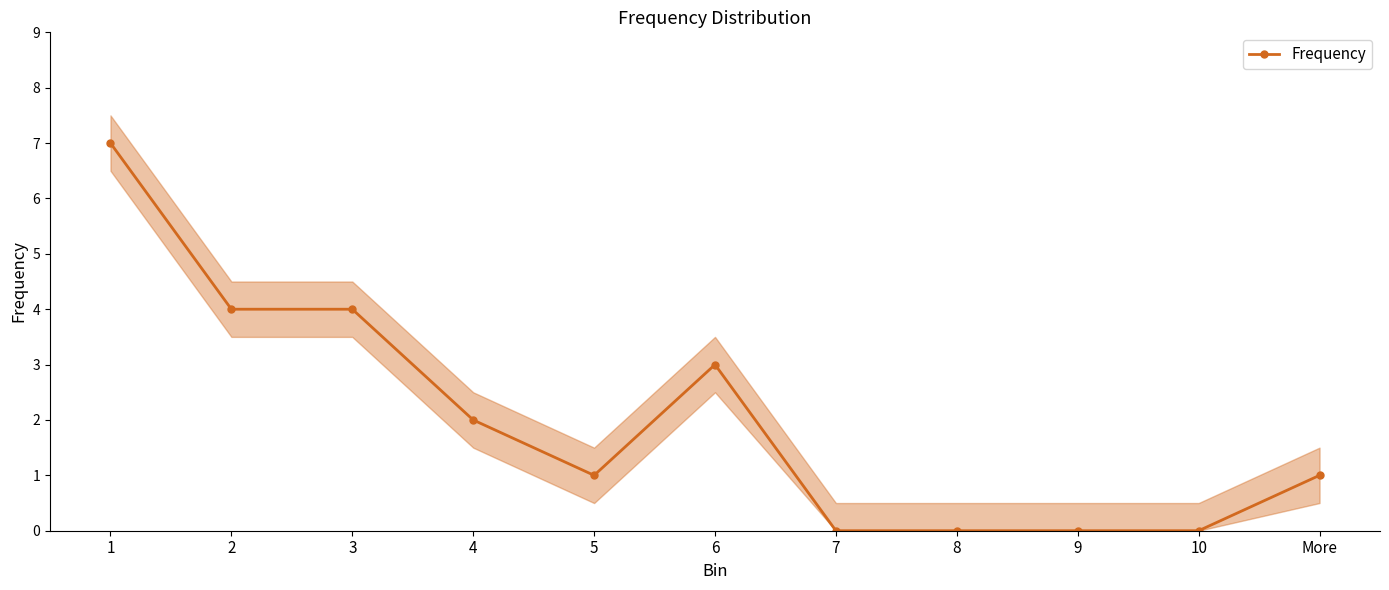

What is the sum of all values?

22